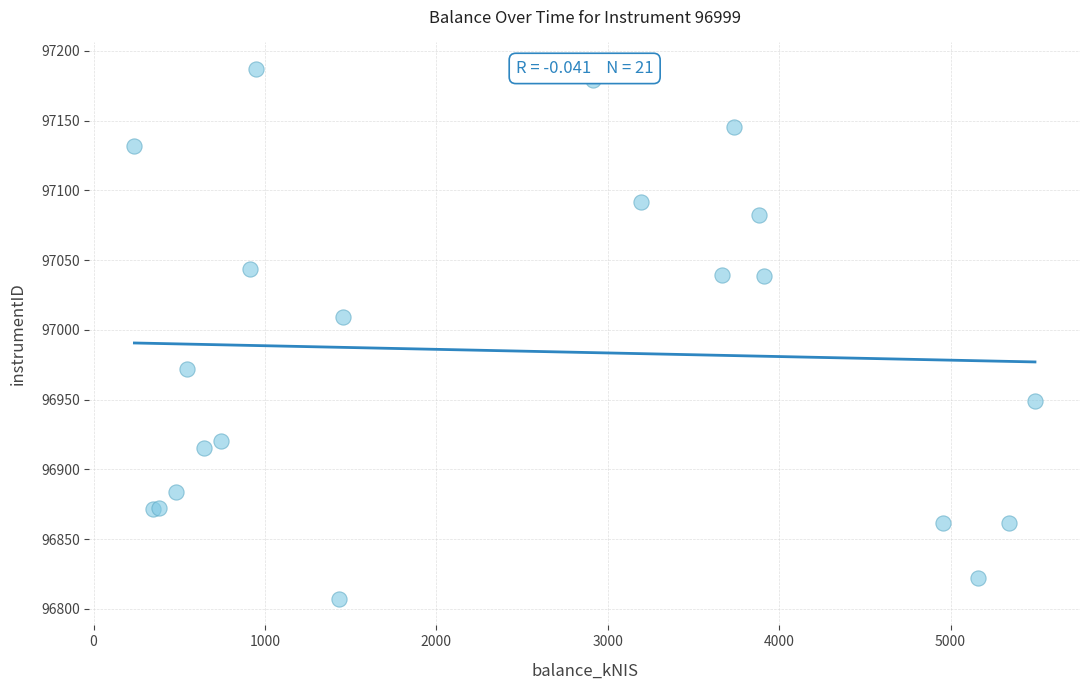

What Y value in the scatter plot is closest to 96997?

97008.9